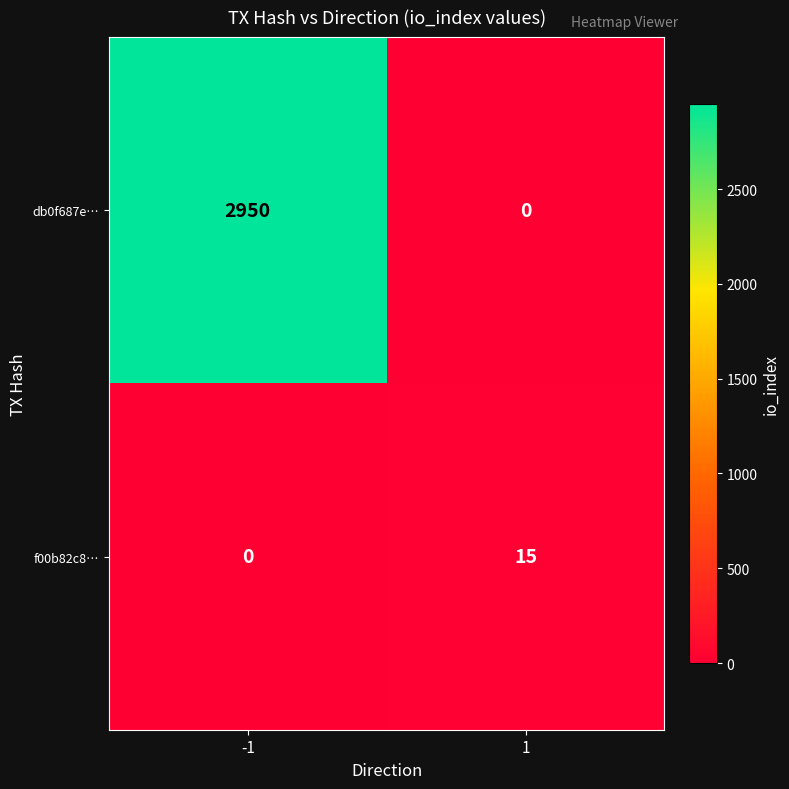

At how many categories does at least one series exceed 1730?

1